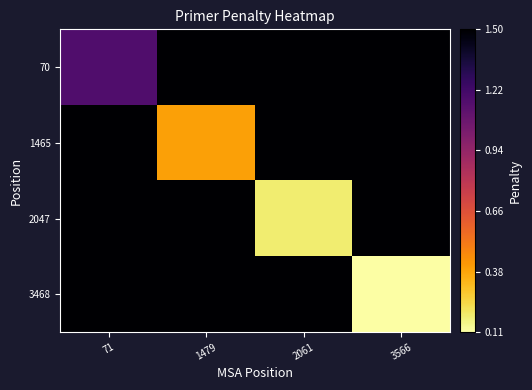

Which series has the largest total across all categories?

70